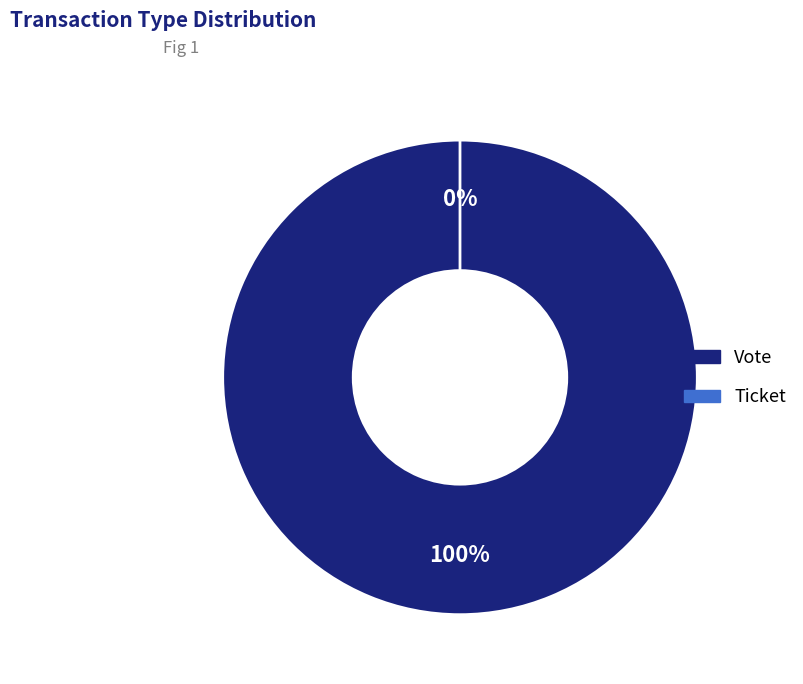

What is the total percentage of Vote and Ticket?

100.0%